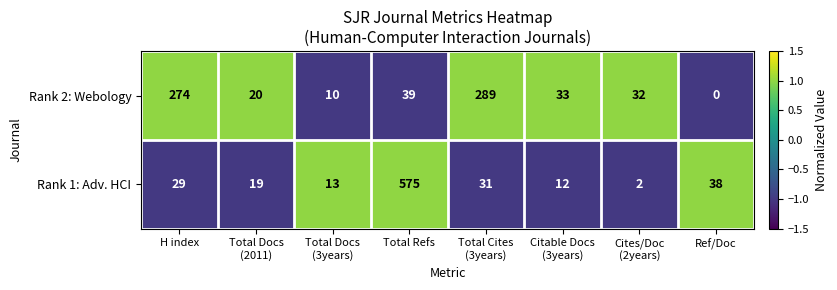

At which category does the chart reach its peak across all series?

Total Refs